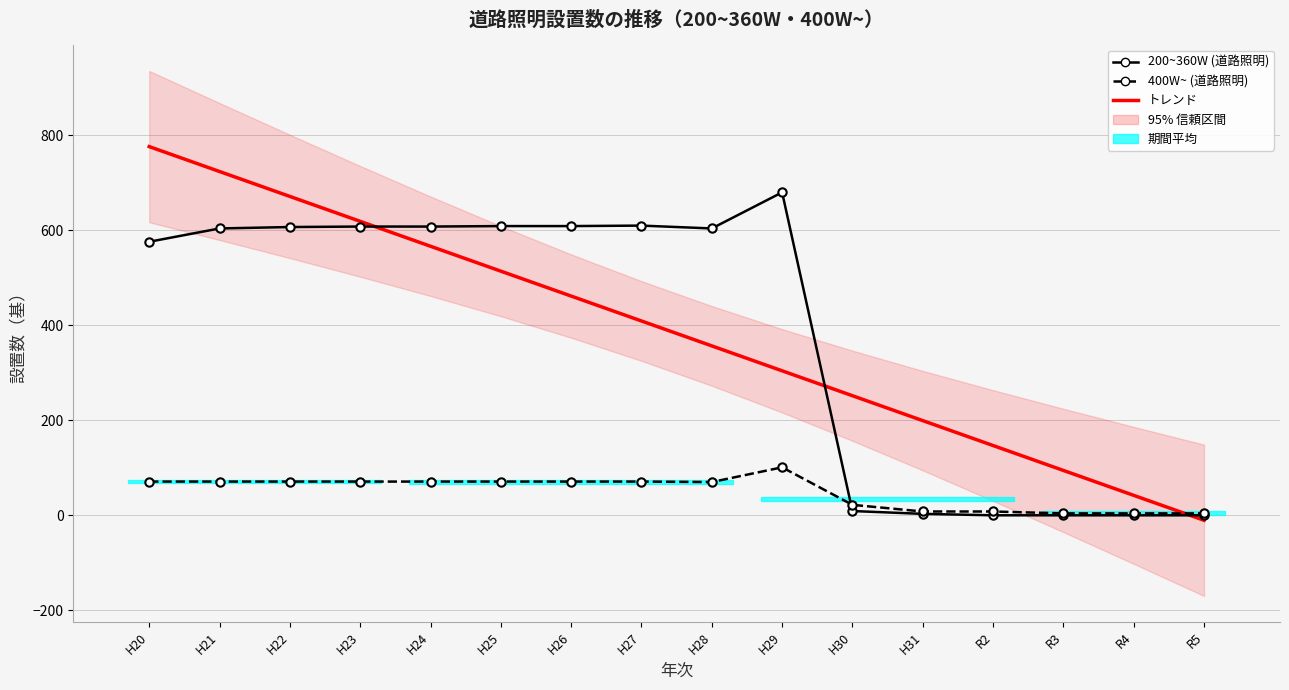

True or false: 400W~ (道路照明) and 200~360W (道路照明) cross at least once.

True